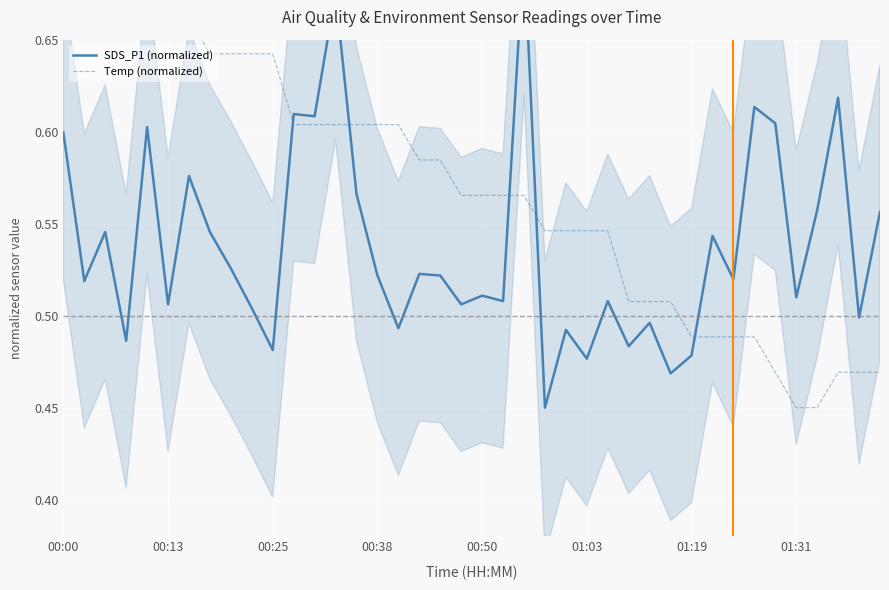

True or false: SDS_P1 (normalized) has a value of 0.9 at 38.

False